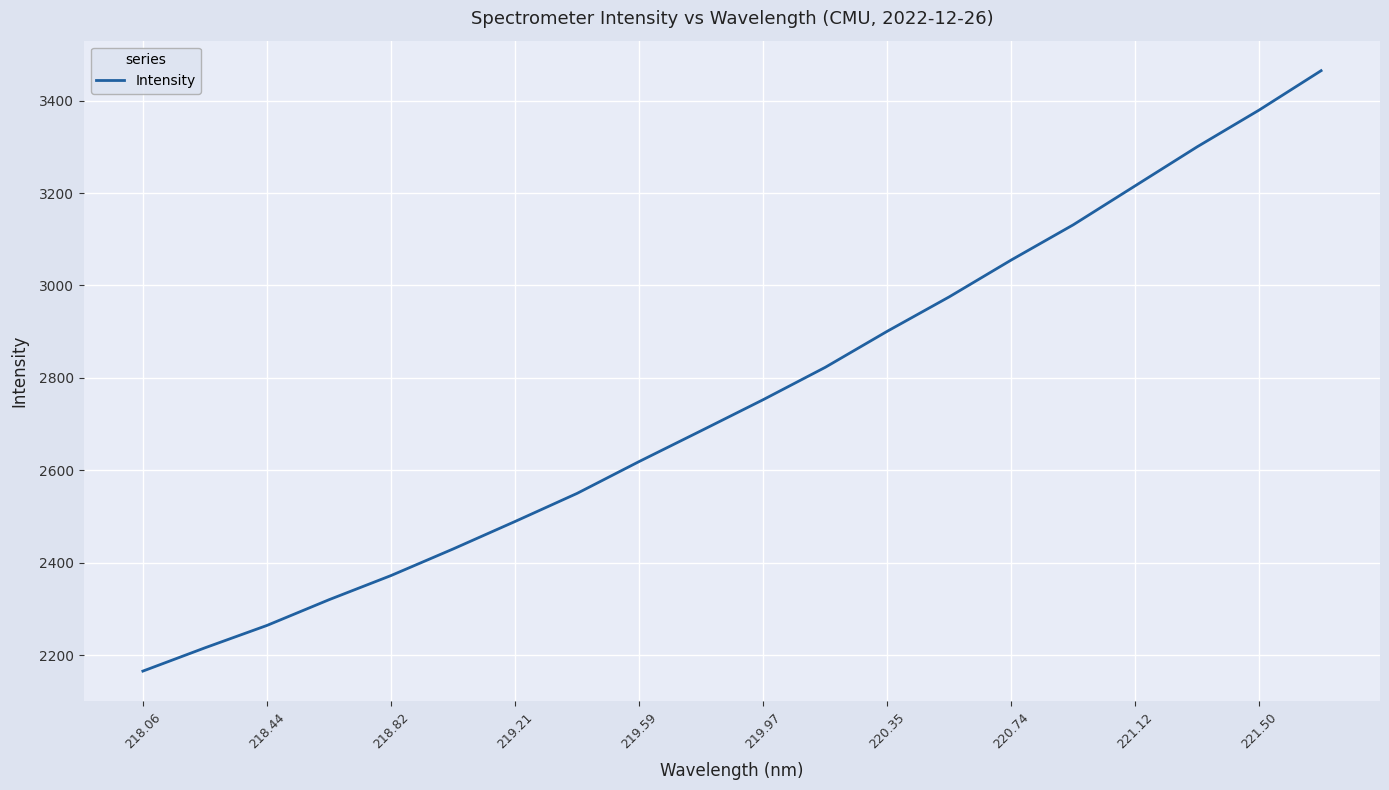

What is the minimum value shown in the chart?

2165.2